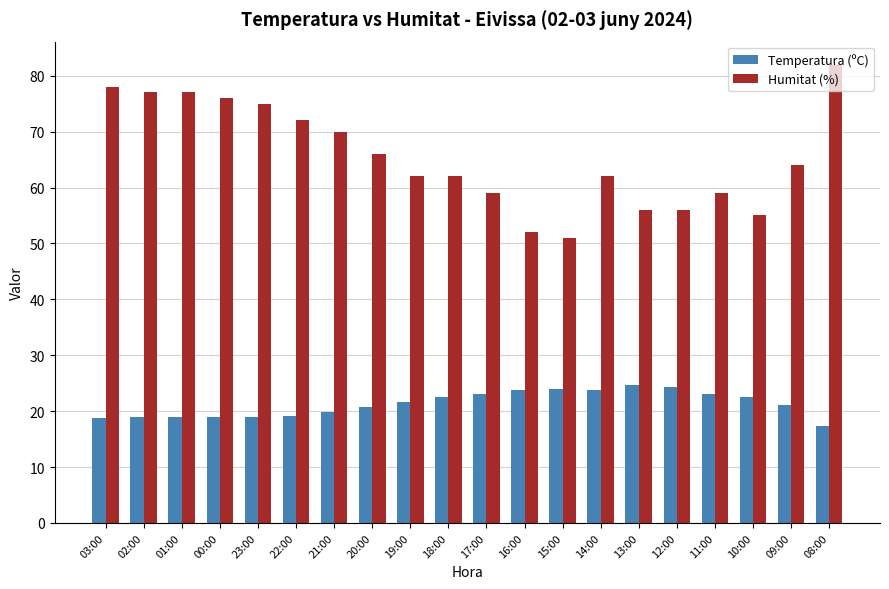

Are the bars grouped side by side (vs. stacked)?

Yes